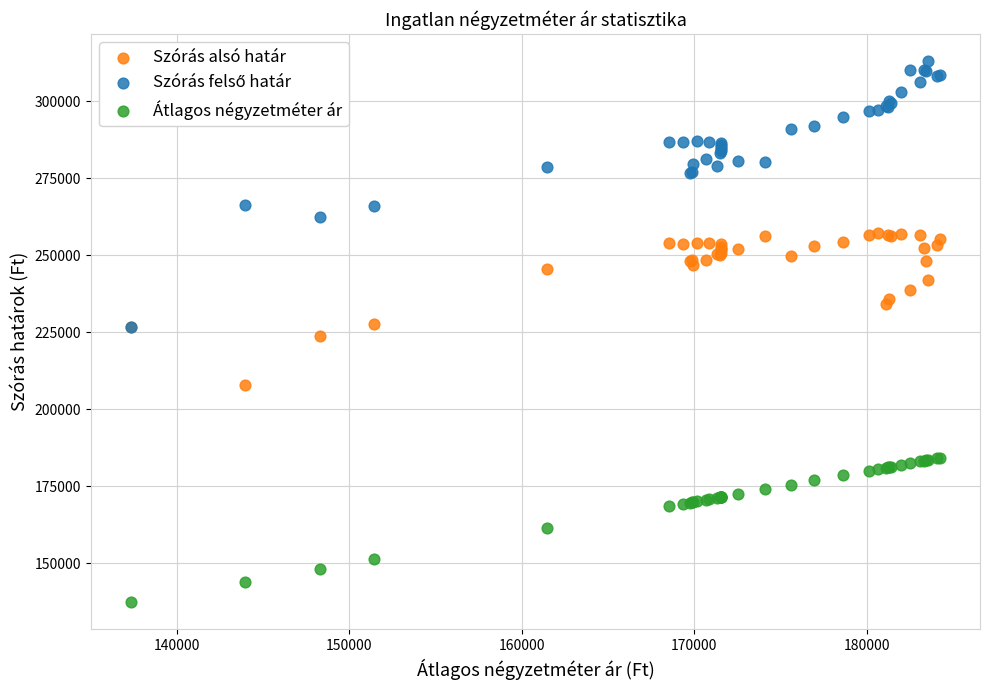

Which series reaches the minimum Y coordinate?

Átlagos négyzetméter ár